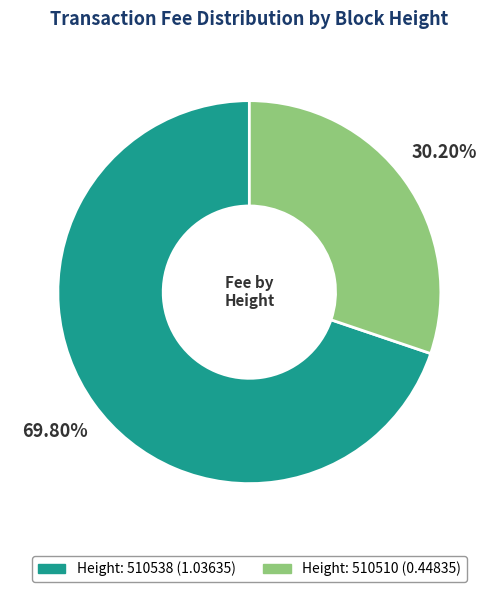

Is there any slice that represents more than half of the pie?

Yes